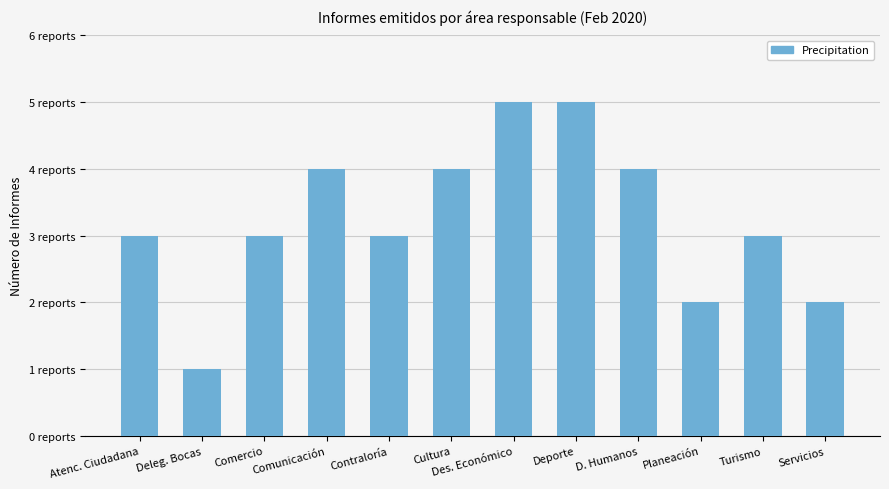

List the labels in order of value, smallest first.

Deleg. Bocas, Planeación, Servicios, Atenc. Ciudadana, Comercio, Contraloría, Turismo, Comunicación, Cultura, D. Humanos, Des. Económico, Deporte